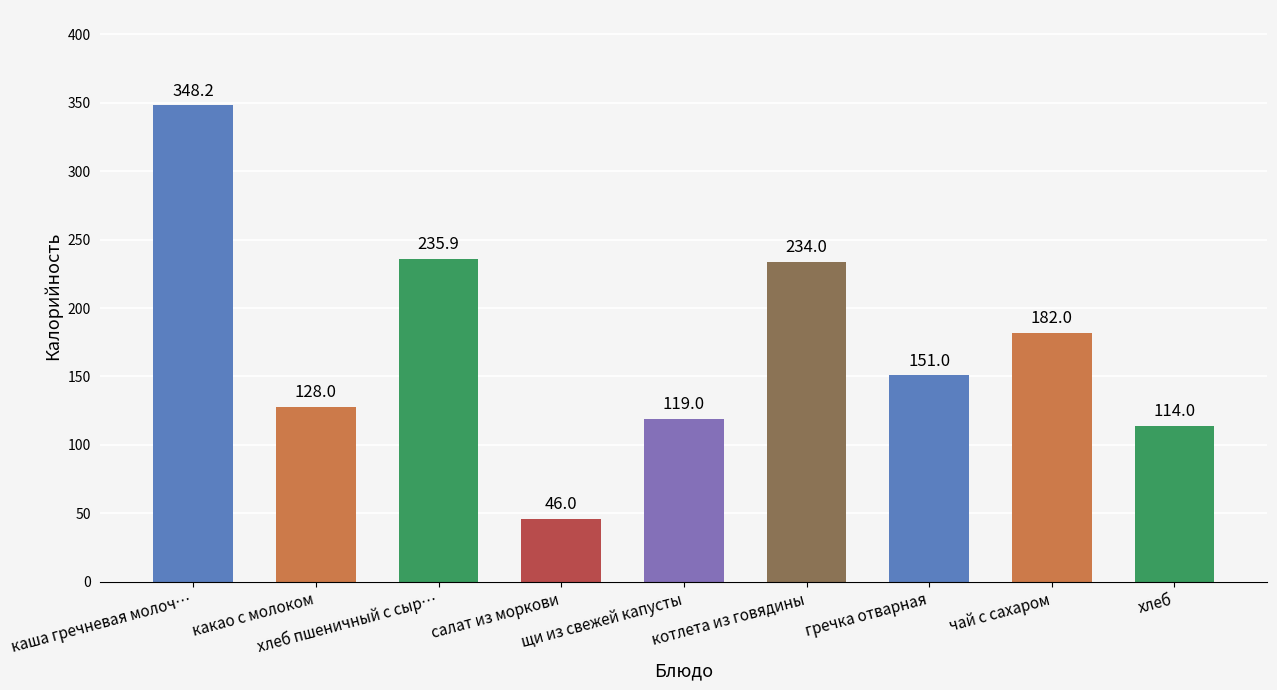

Where is the data nearest to the value 197?

чай с сахаром